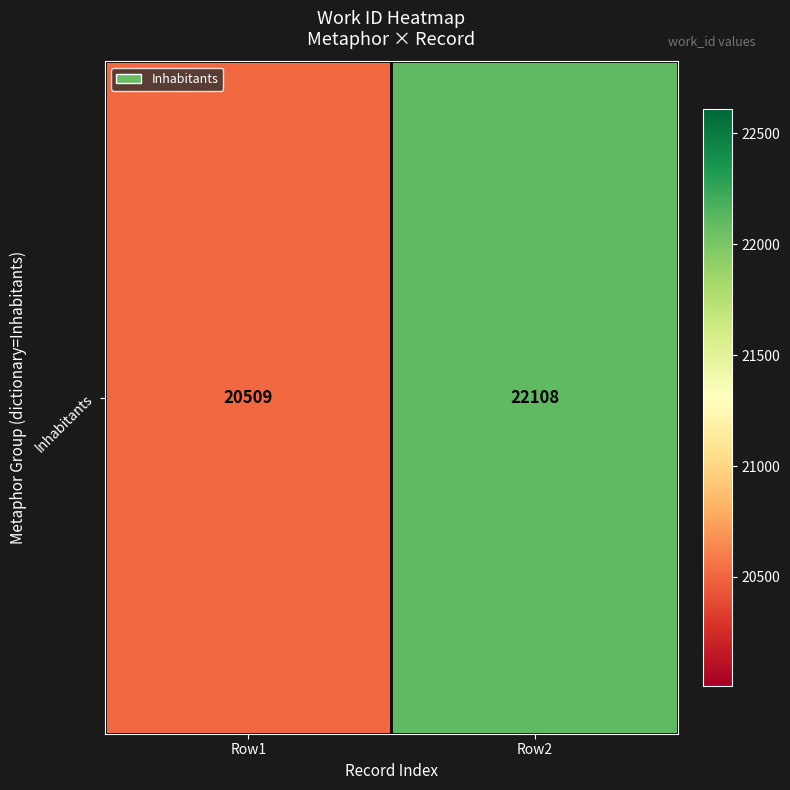

What is the change in value from Row1 to Row2?

+1599